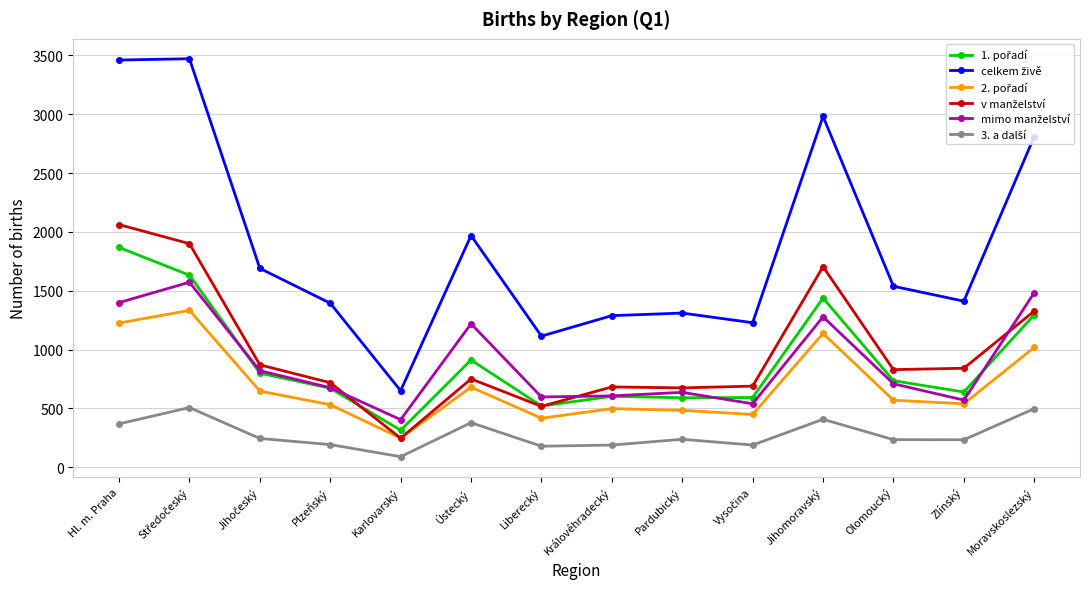

What is the total value across all series at Olomoucký?

4614